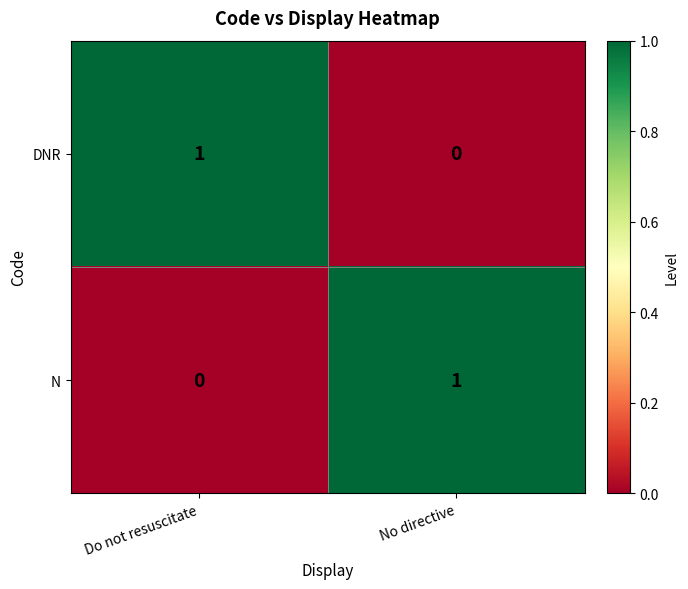

At which label is N closest to 0?

Do not resuscitate